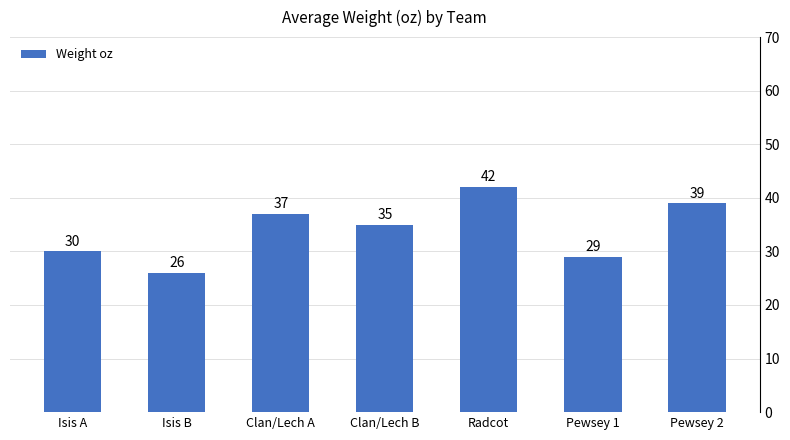

What is the label of the 7th bar from the right?

Isis A